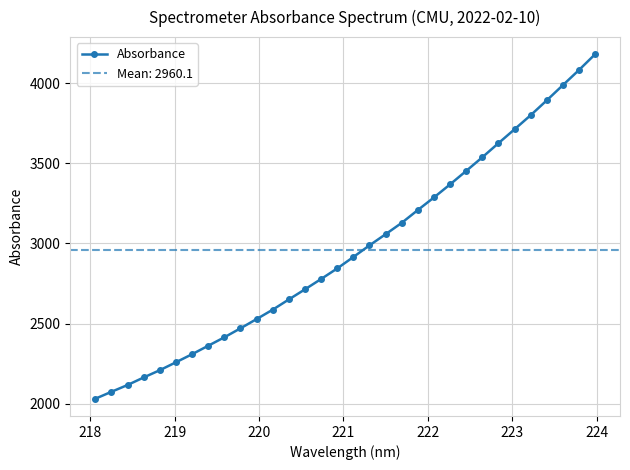

What is the value of the Absorbance point at the 32nd from the left?

4179.6